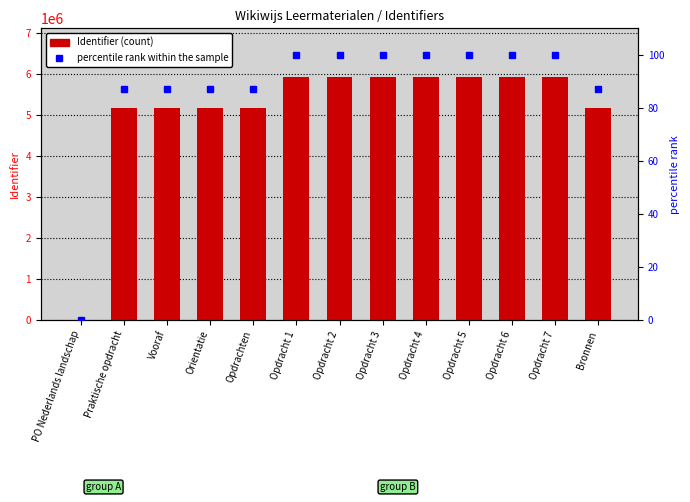

The value of percentile rank within the sample at Orientatie is 135.3. True or false?

False